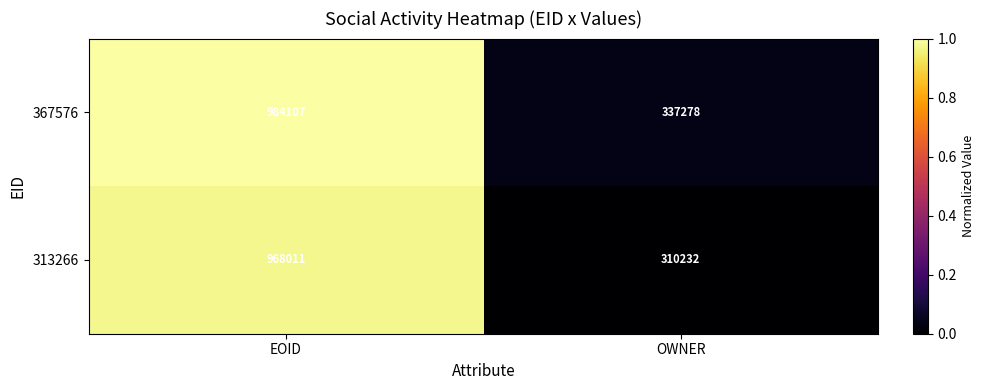

What is the difference between the 313266 values at OWNER and EOID?

657779